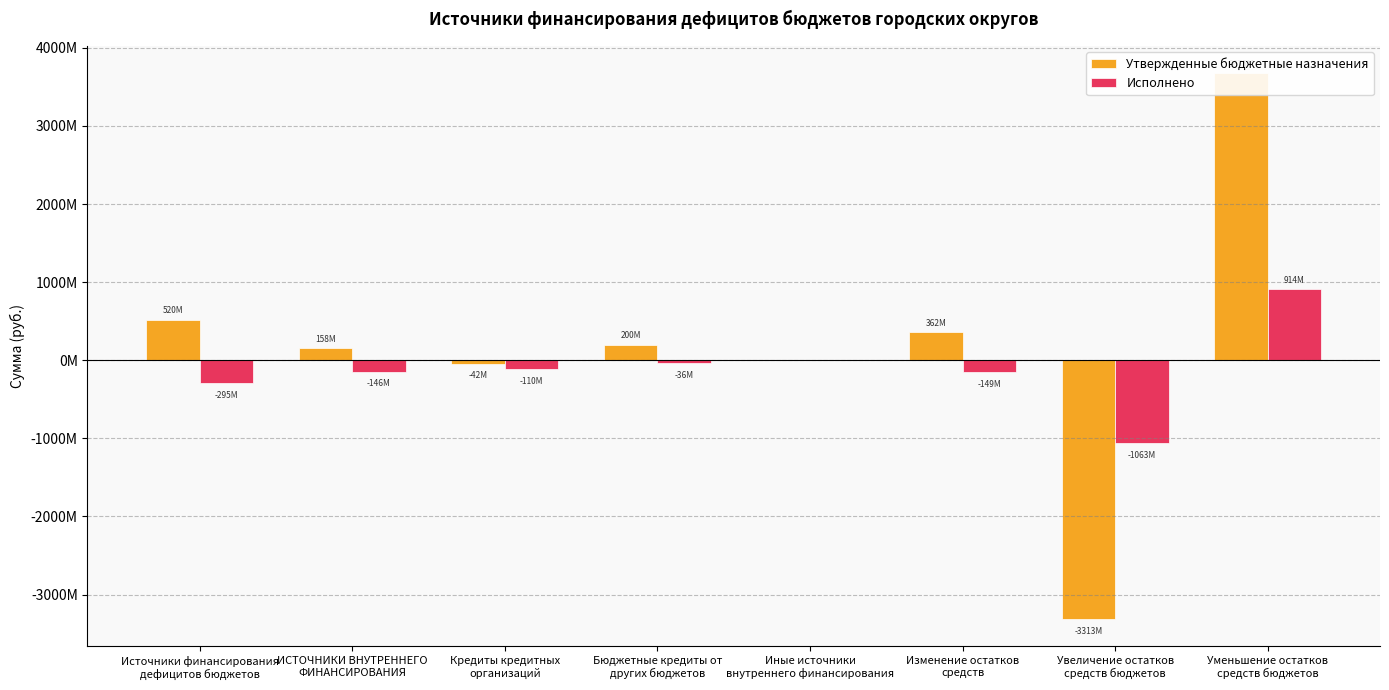

Does the chart contain stacked bars?

No